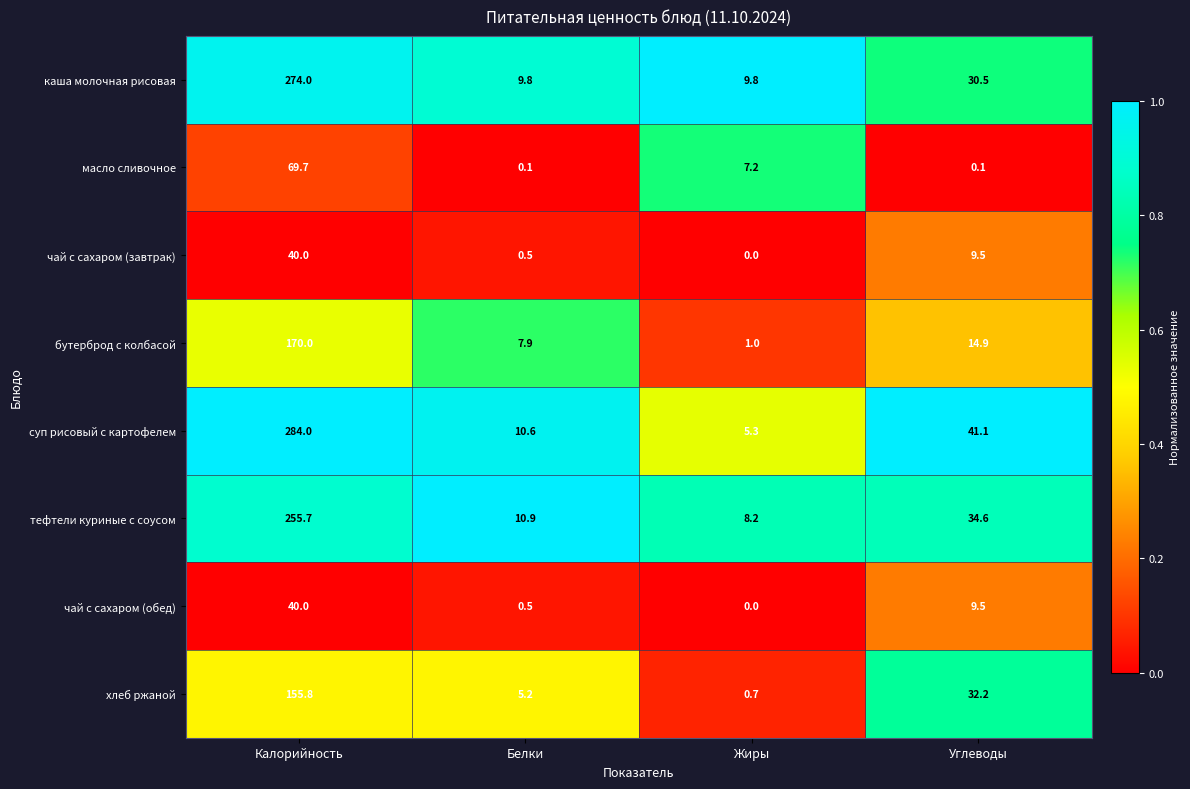

What is the spread (max minus min) of values at Калорийность?

244.0